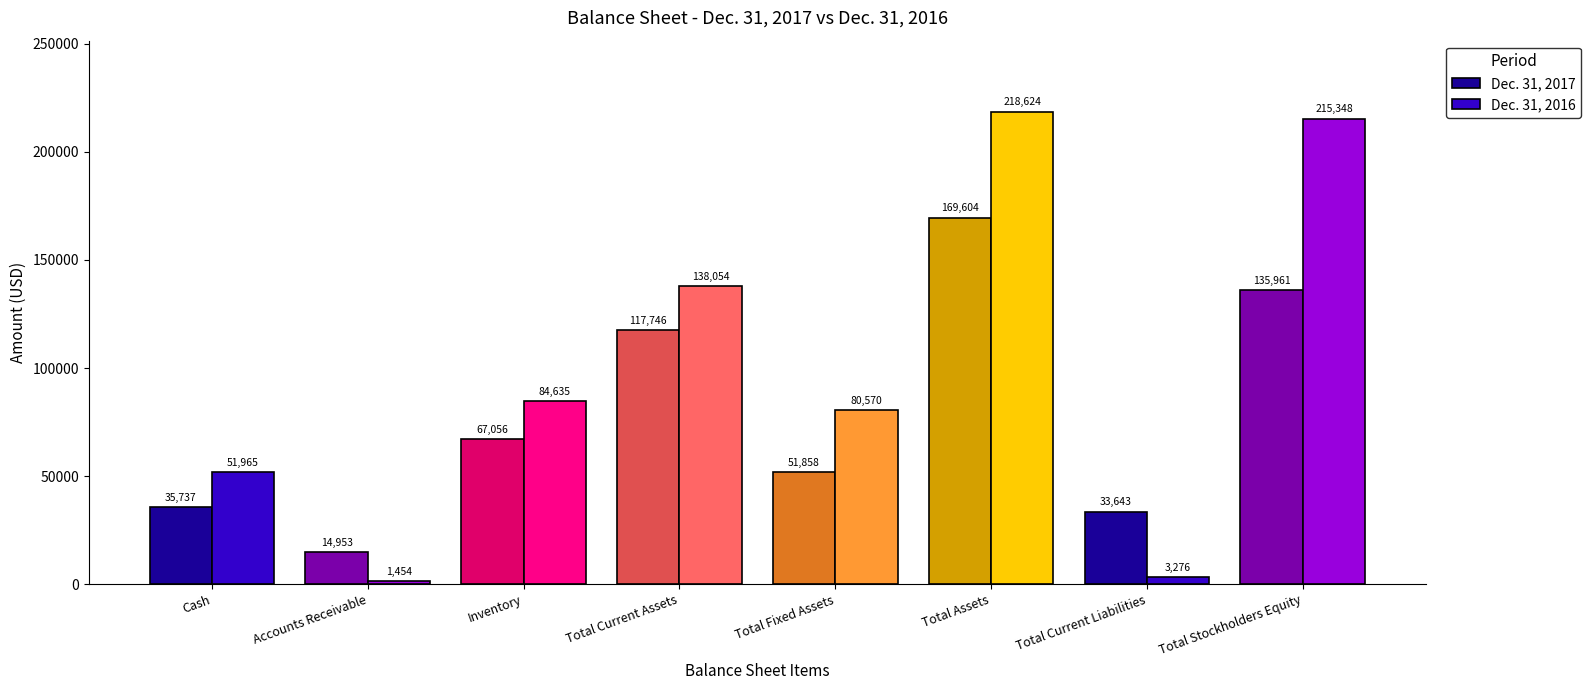

Rank the series by their average value, from lowest to highest.

Dec. 31, 2017, Dec. 31, 2016